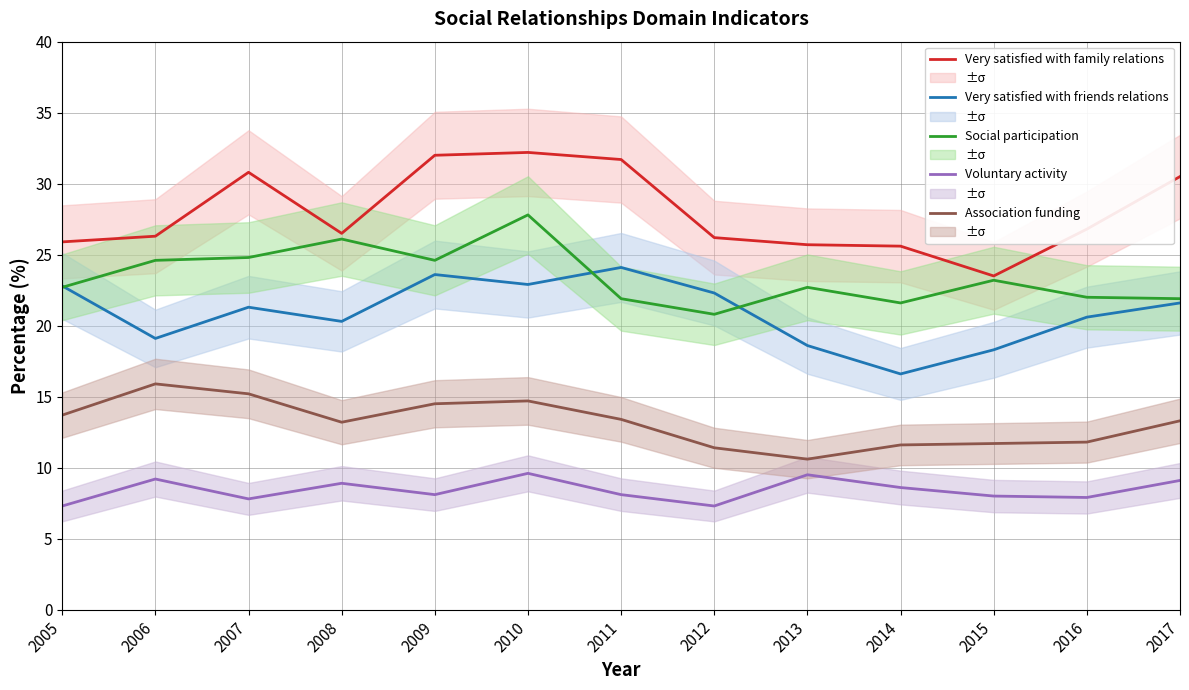

The Very satisfied with friends relations series shows 32.5 at 2015. True or false?

False